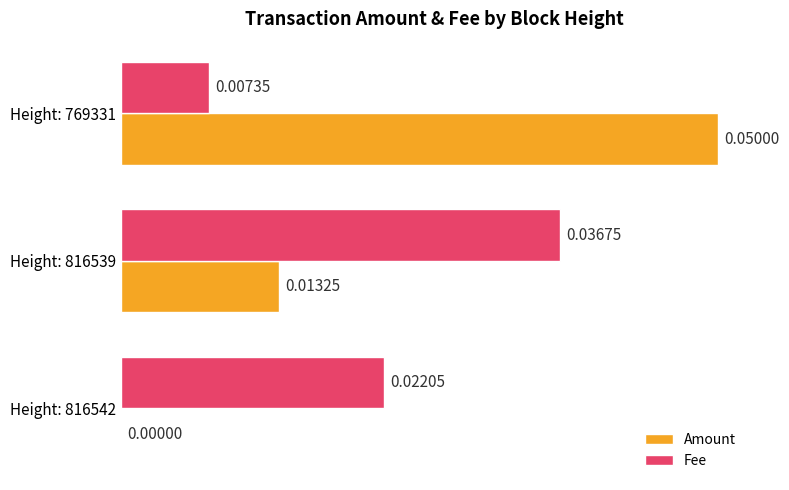

At which label is Fee closest to 0?

Height: 769331